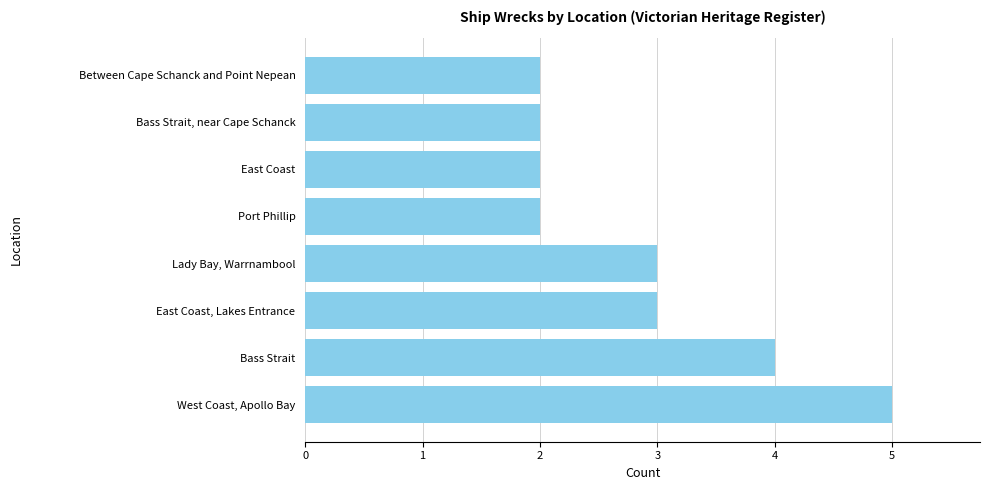

What is the sum of all values?

23